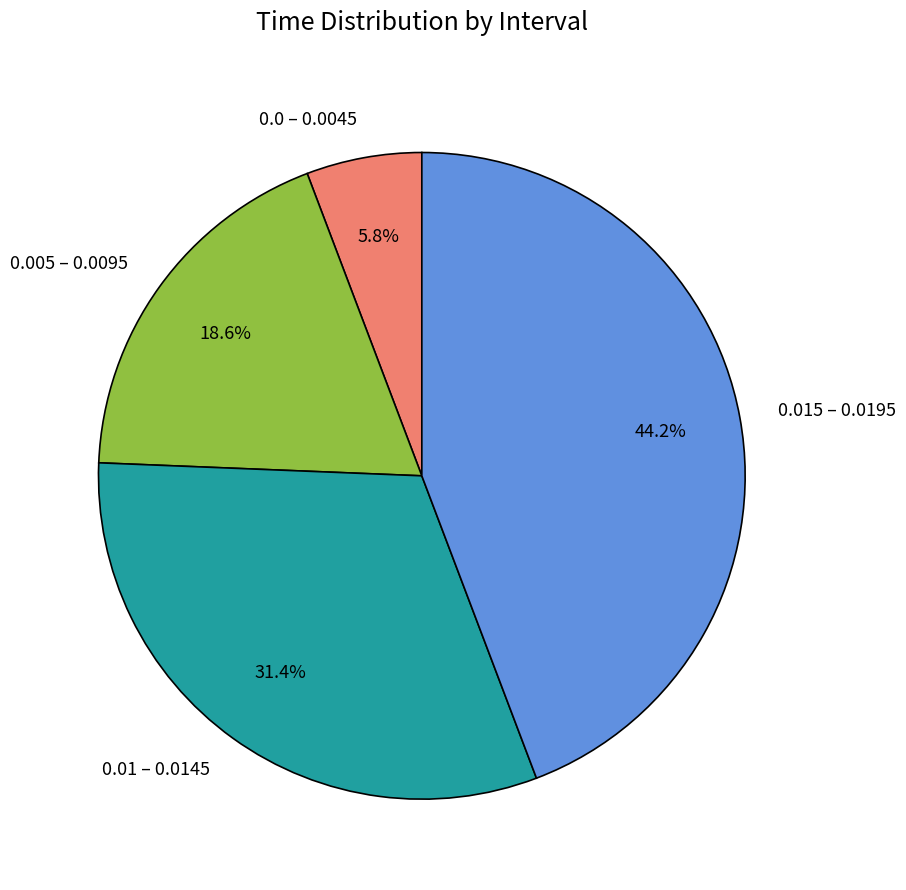

Between 0.01 – 0.0145 and 0.0 – 0.0045, which is larger?

0.01 – 0.0145